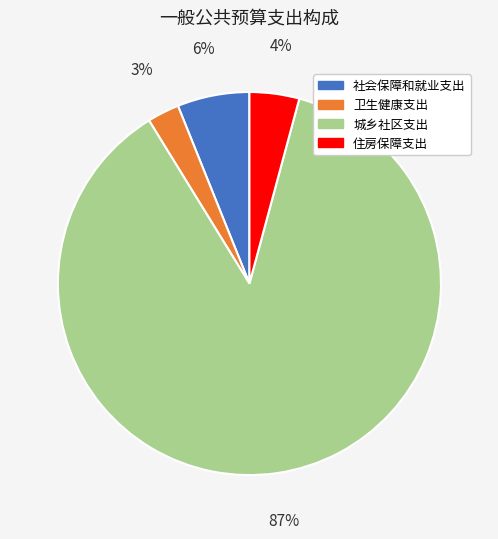

Which has a higher value, 城乡社区支出 or 住房保障支出?

城乡社区支出